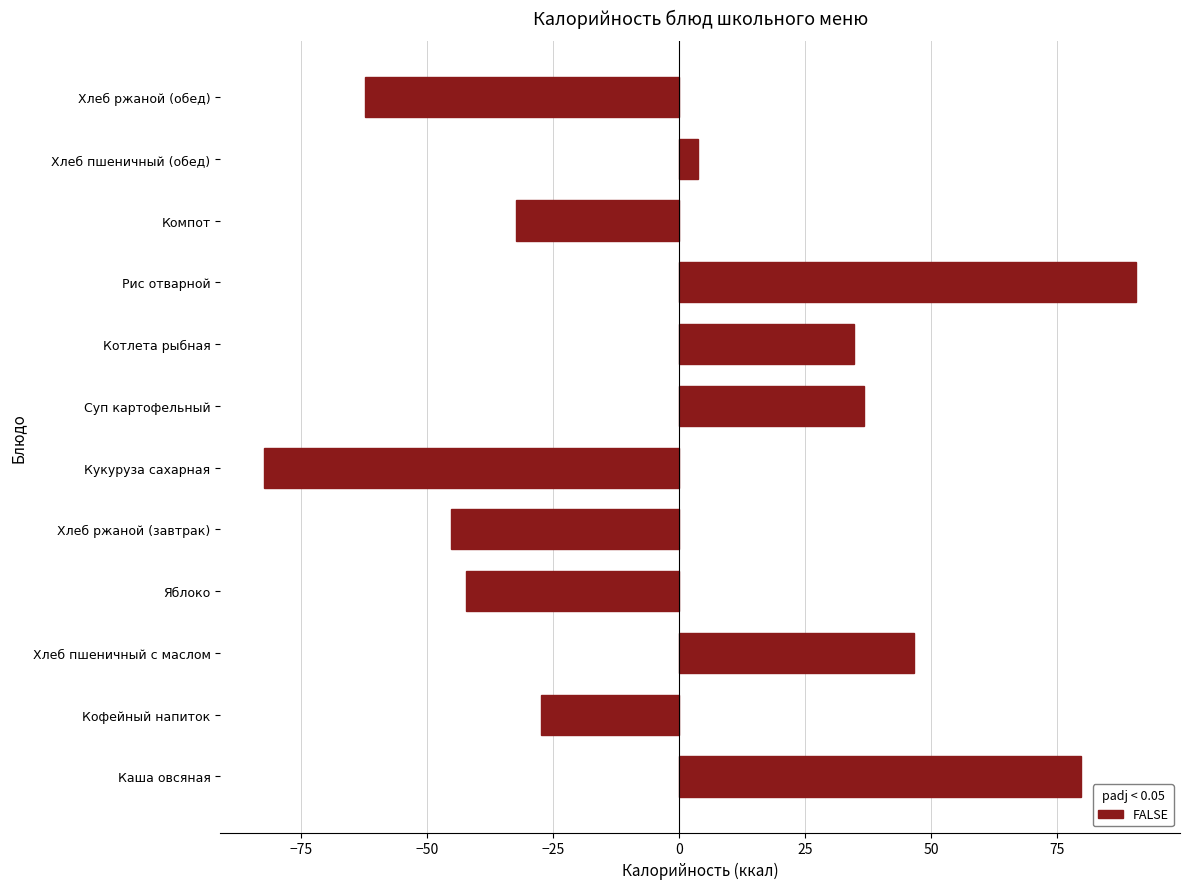

What value does the data have at Кукуруза сахарная?

-82.3